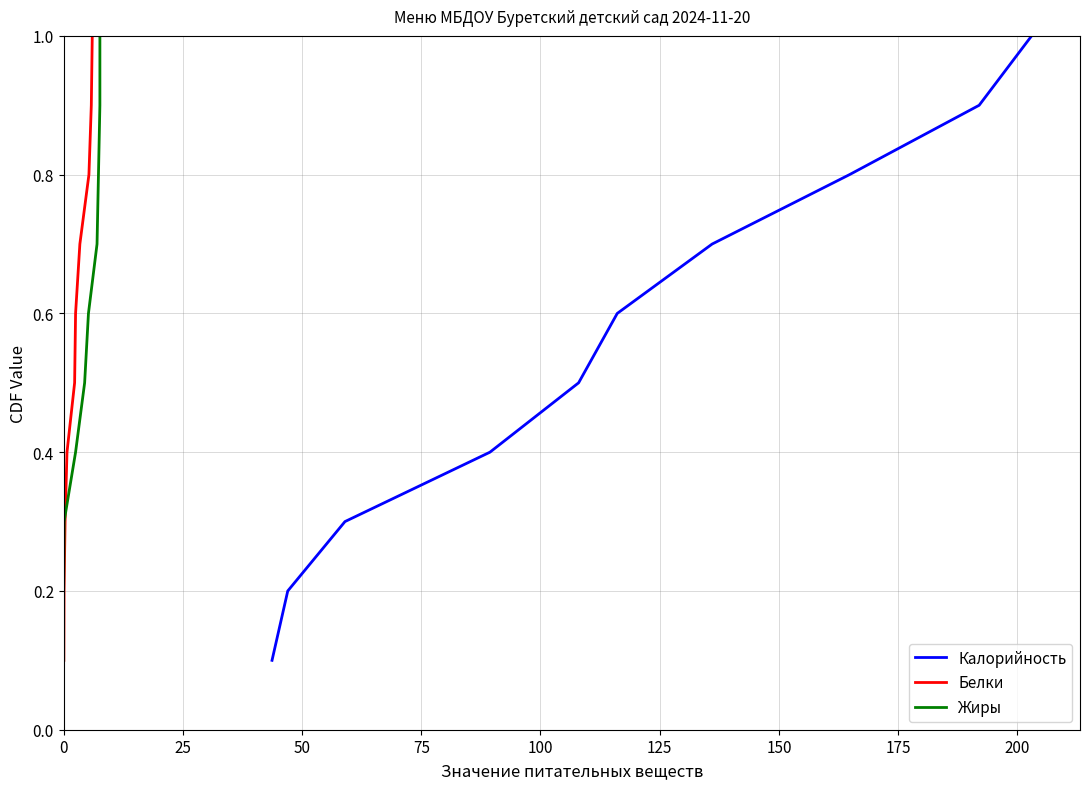

What is the maximum value for Жиры?

1.0